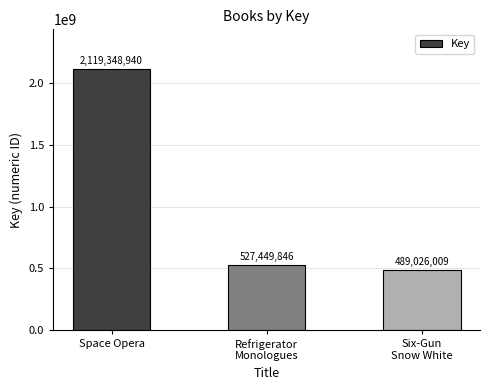

Approximately how many times larger is the value at Space Opera compared to Six-Gun
Snow White?

4.3